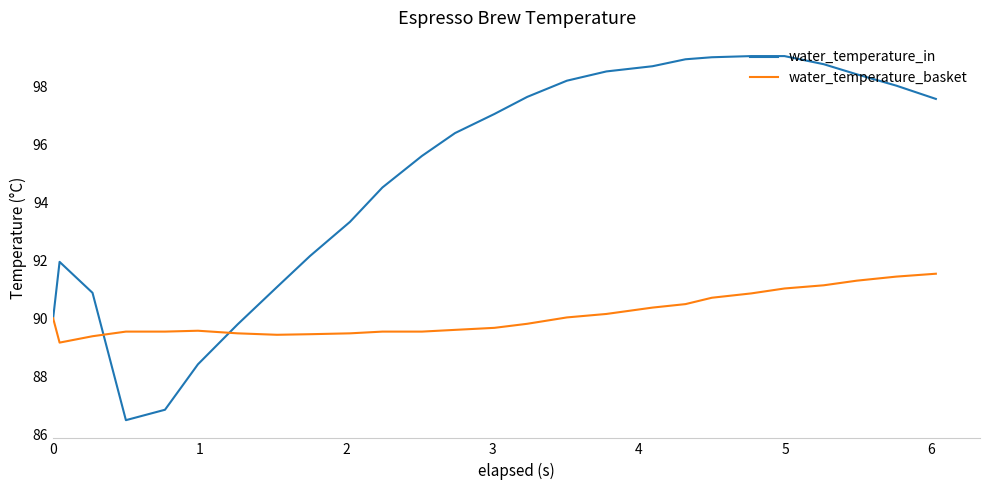

Which series has the largest total across all categories?

water_temperature_in